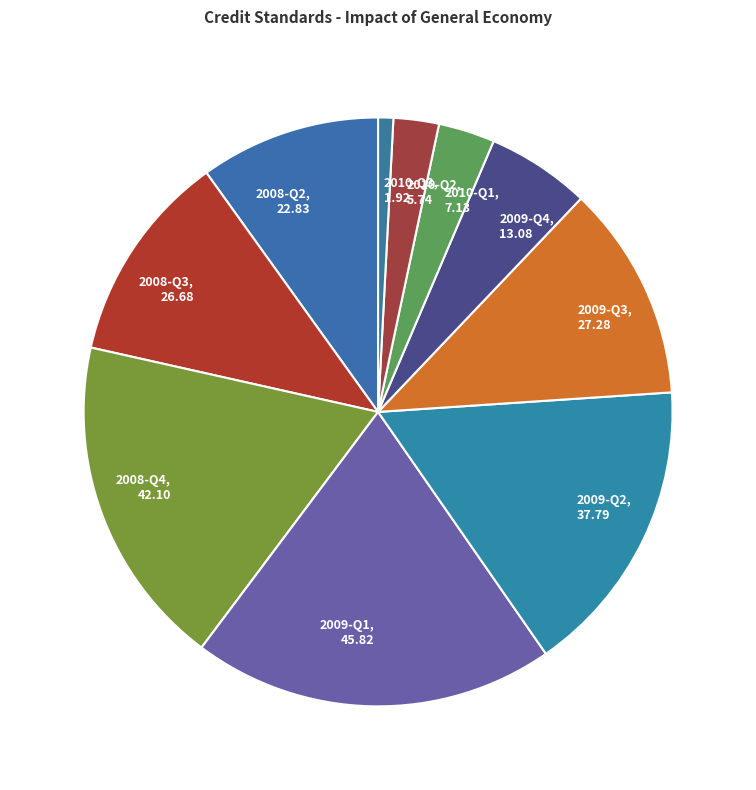

The 2009-Q3 slice represents 12% of the pie. True or false?

True